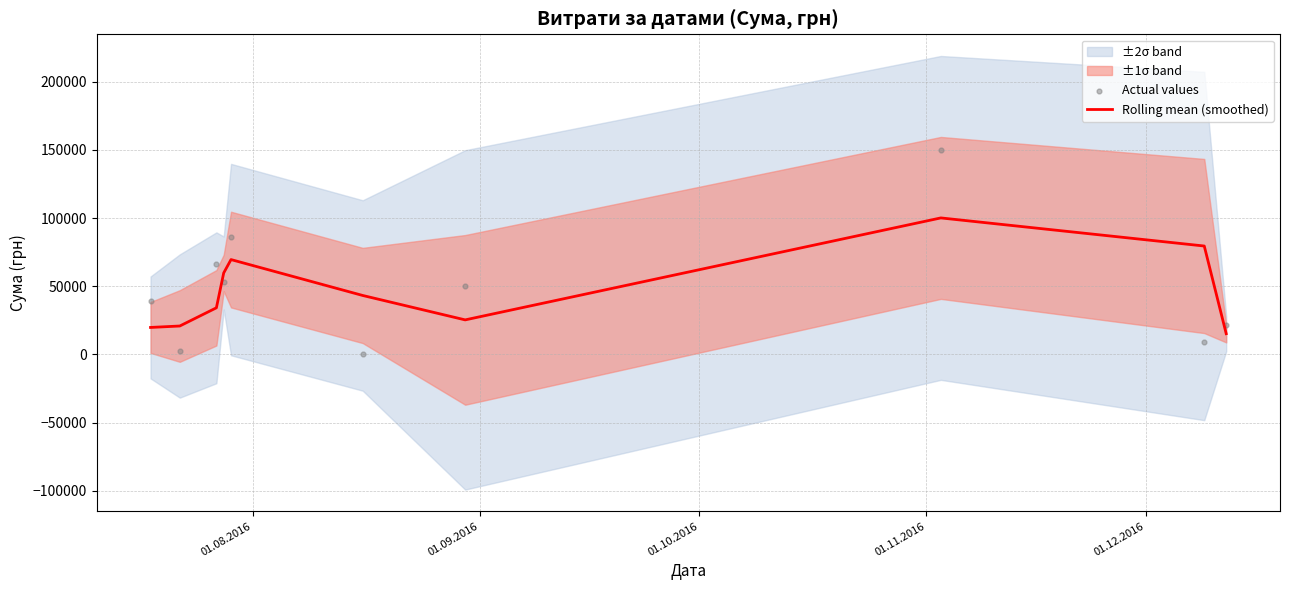

What is the maximum value for Rolling mean (smoothed)?

100104.9